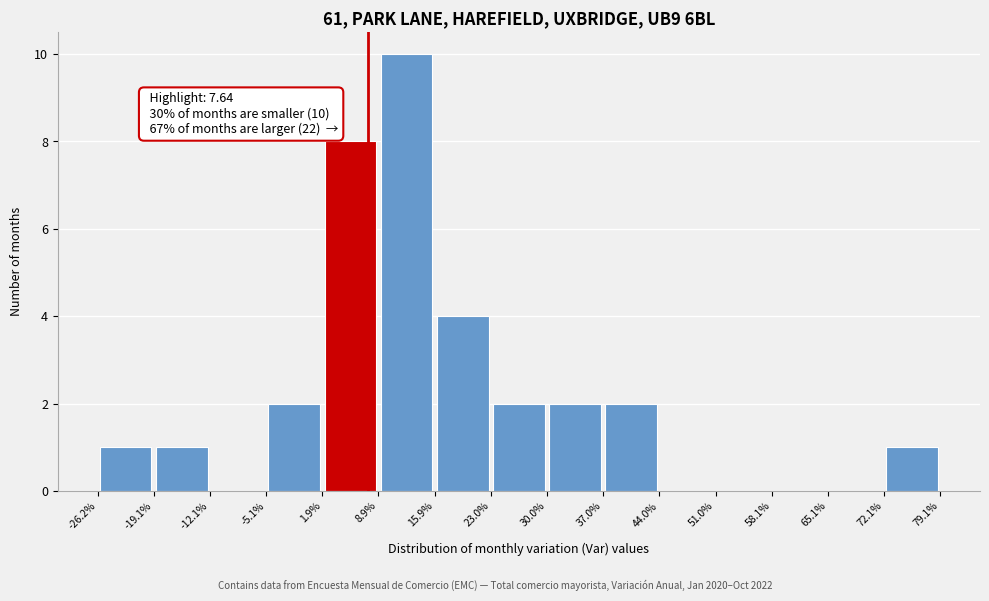

Which range on the x-axis has the tallest bar?

8.9% to 15.9%